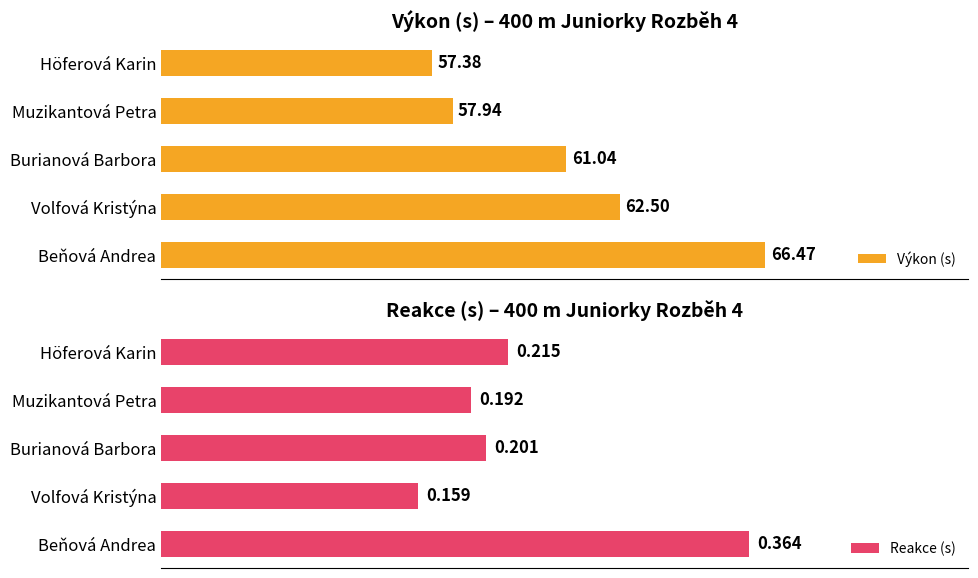

Where is Výkon (s) nearest to the value 61?

Burianová Barbora